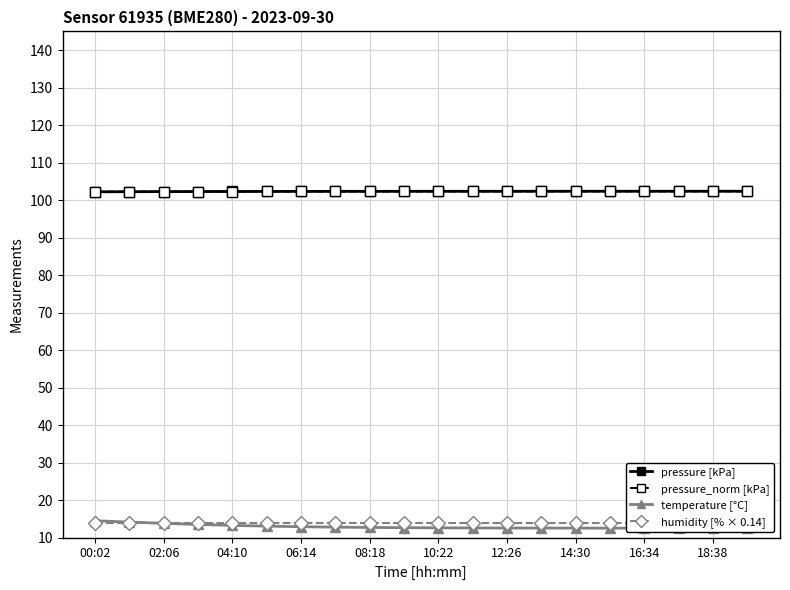

Reading left to right, list all the values displayed in this chart.

pressure [kPa]: 102.2	102.2	102.3	102.3	102.3	102.3	102.3	102.3	102.3	102.3	102.4	102.4	102.4	102.4	102.4	102.4	102.4	102.4	102.4	102.4
pressure_norm [kPa]: 102.2	102.2	102.3	102.3	102.3	102.3	102.3	102.3	102.3	102.3	102.3	102.3	102.3	102.3	102.3	102.3	102.4	102.4	102.4	102.4
temperature [°C]: 14.5	14.1	13.8	13.5	13.2	13.1	12.9	12.8	12.7	12.6	12.6	12.6	12.6	12.5	12.5	12.5	12.5	12.5	12.5	12.5
humidity [% × 0.14]: 14.0	14.0	14.0	14.0	14.0	14.0	14.0	14.0	14.0	14.0	14.0	14.0	14.0	14.0	14.0	14.0	14.0	14.0	14.0	14.0